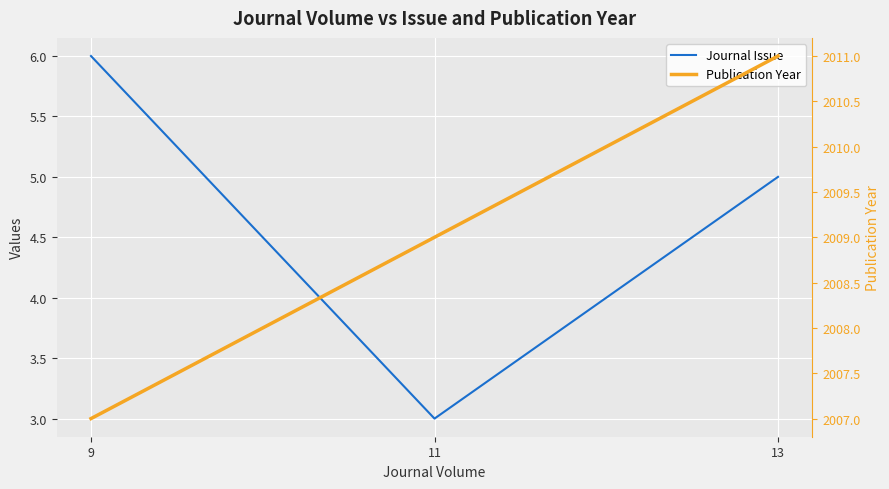

Which category has the lowest value across all series?

11